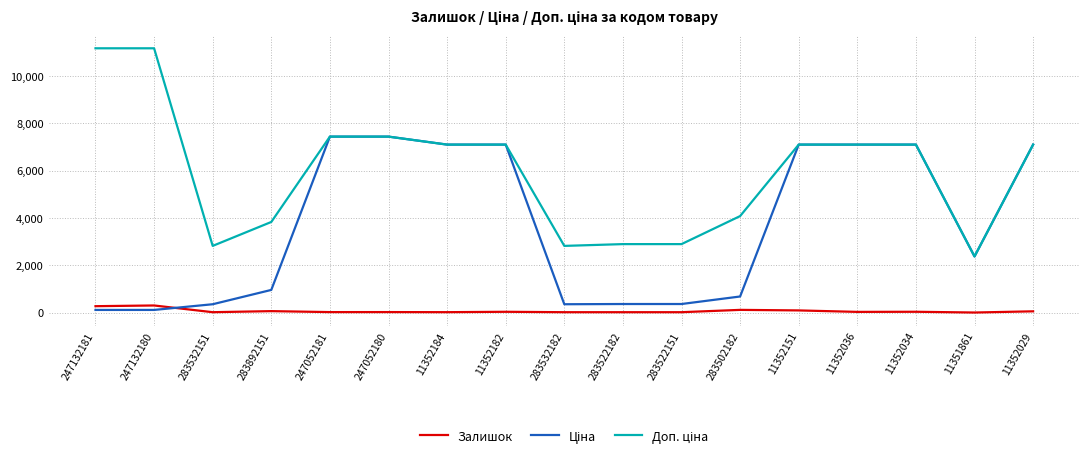

True or false: Залишок has a value of 20.0 at 247052181.

True